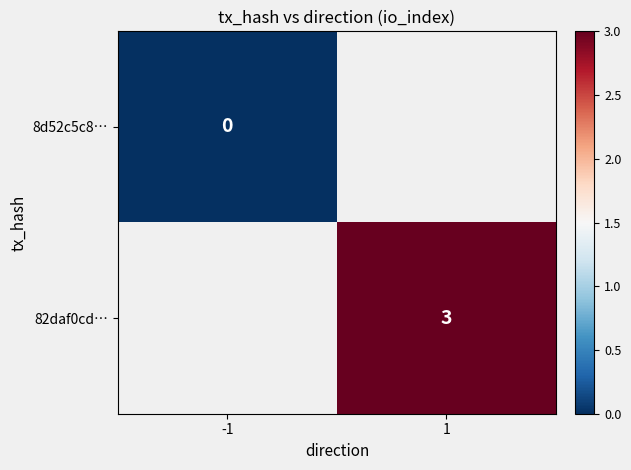

Is the value of 8d52c5c8… at -1 greater than the value of 82daf0cd… at 1?

No